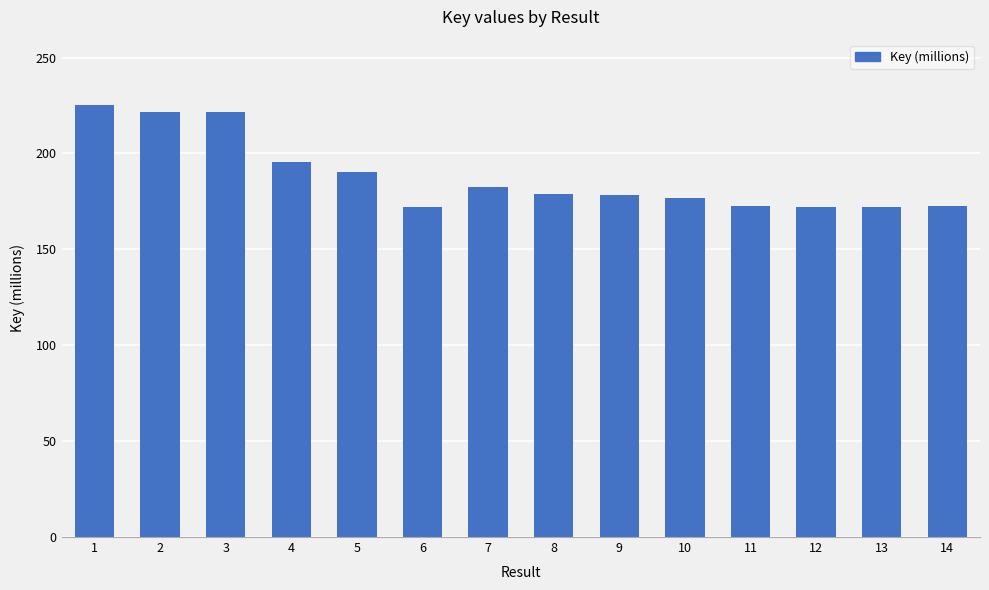

How many values exceed 178?

8